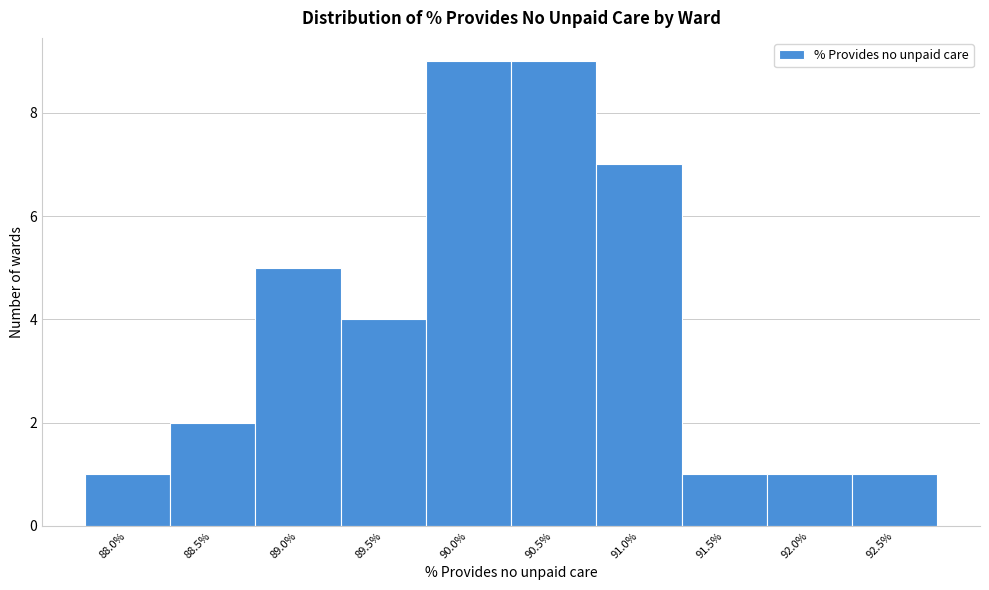

Reading left to right, transcribe all the data shown in this chart.

1	2	5	4	9	9	7	1	1	1